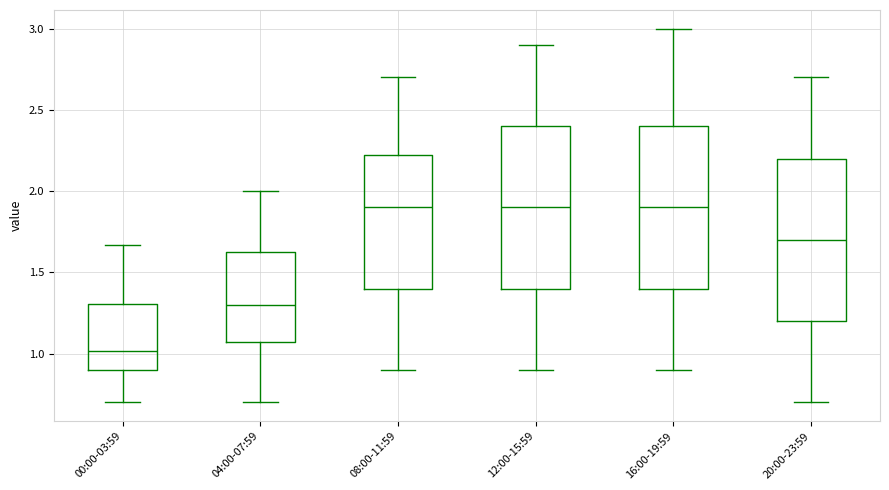

Where is the upper edge of the box for 00:00-03:59 on the y-axis? The values are not printed on the chart, so give them approximately, as read against the axis.

1.30